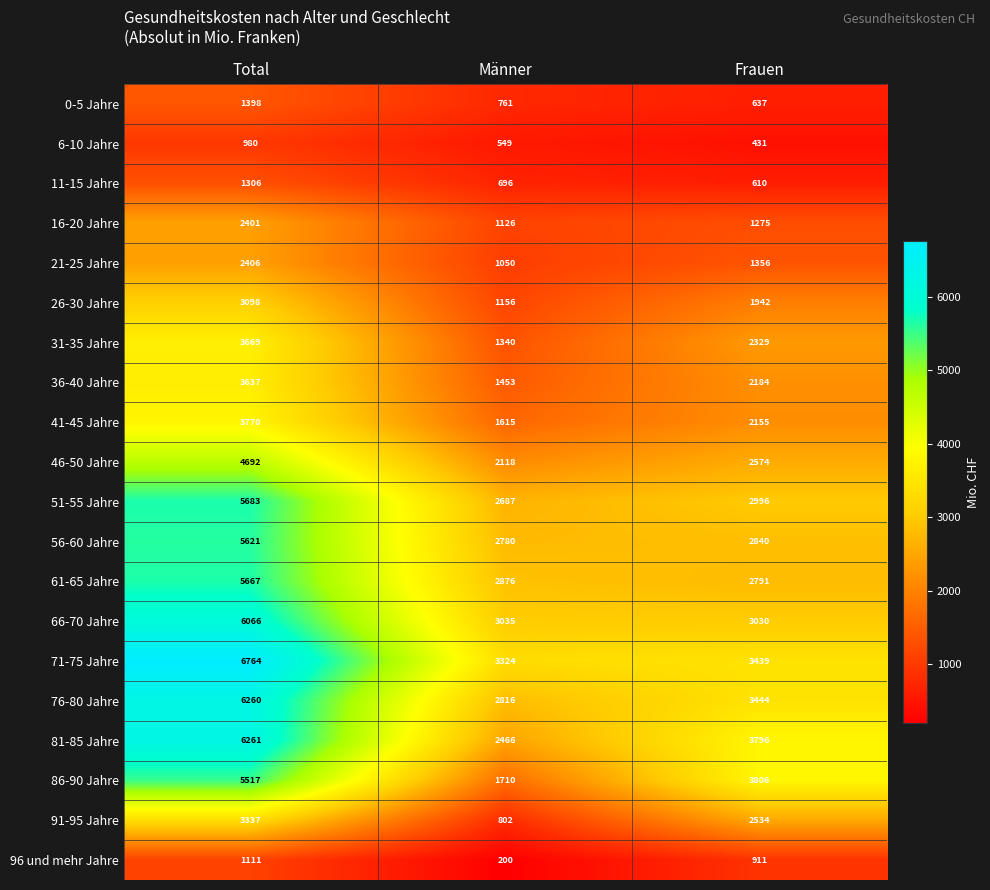

At Total, list the series in order from largest to smallest.

71-75 Jahre, 81-85 Jahre, 76-80 Jahre, 66-70 Jahre, 51-55 Jahre, 61-65 Jahre, 56-60 Jahre, 86-90 Jahre, 46-50 Jahre, 41-45 Jahre, 31-35 Jahre, 36-40 Jahre, 91-95 Jahre, 26-30 Jahre, 21-25 Jahre, 16-20 Jahre, 0-5 Jahre, 11-15 Jahre, 96 und mehr Jahre, 6-10 Jahre